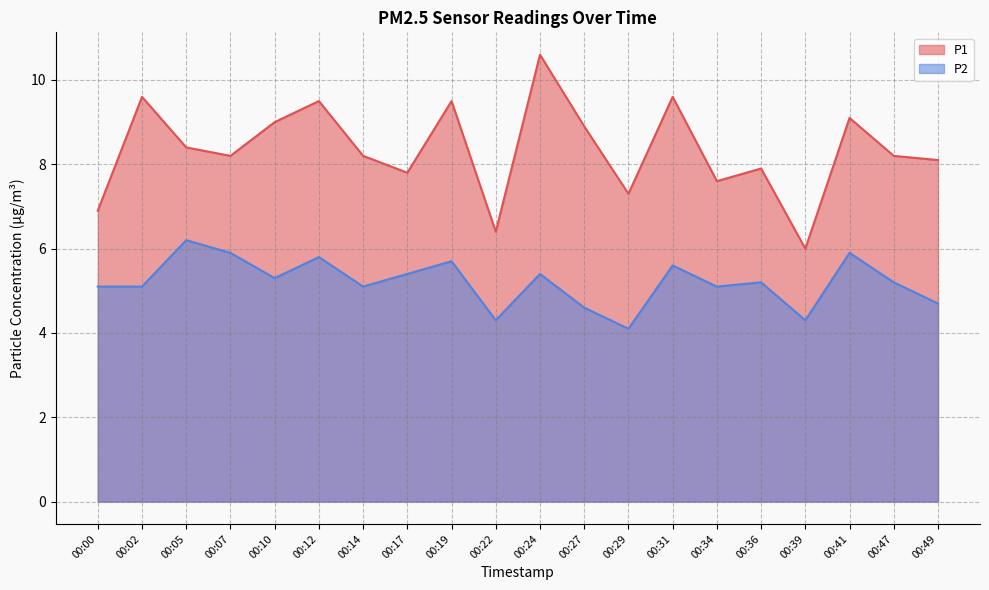

Reading left to right, what are all the values shown in this chart?

P1: 6.9	9.6	8.4	8.2	9.0	9.5	8.2	7.8	9.5	6.4	10.6	8.9	7.3	9.6	7.6	7.9	6.0	9.1	8.2	8.1
P2: 5.1	5.1	6.2	5.9	5.3	5.8	5.1	5.4	5.7	4.3	5.4	4.6	4.1	5.6	5.1	5.2	4.3	5.9	5.2	4.7